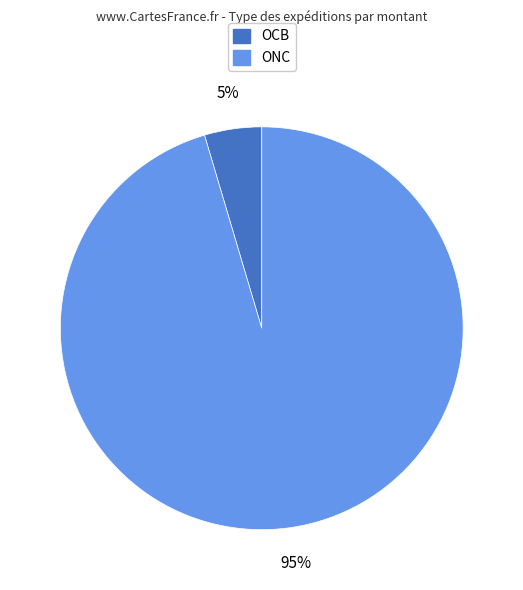

What percentage is the OCB slice, to the nearest percent?

5%